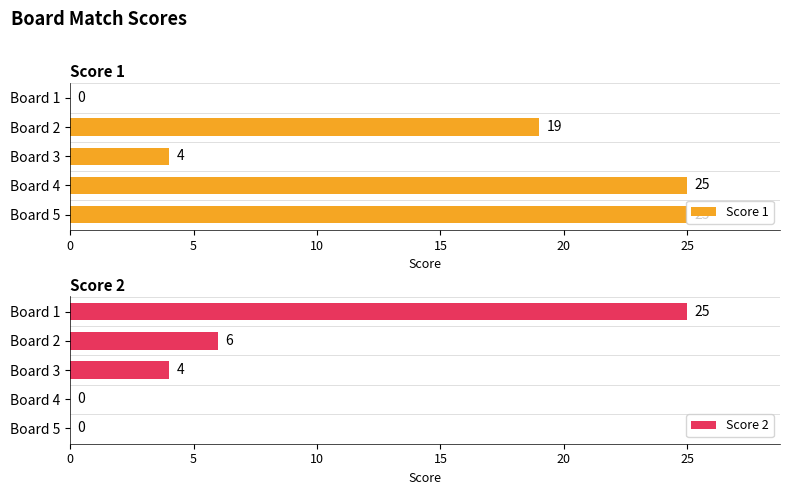

How many data points in Score 2 are above 4?

2